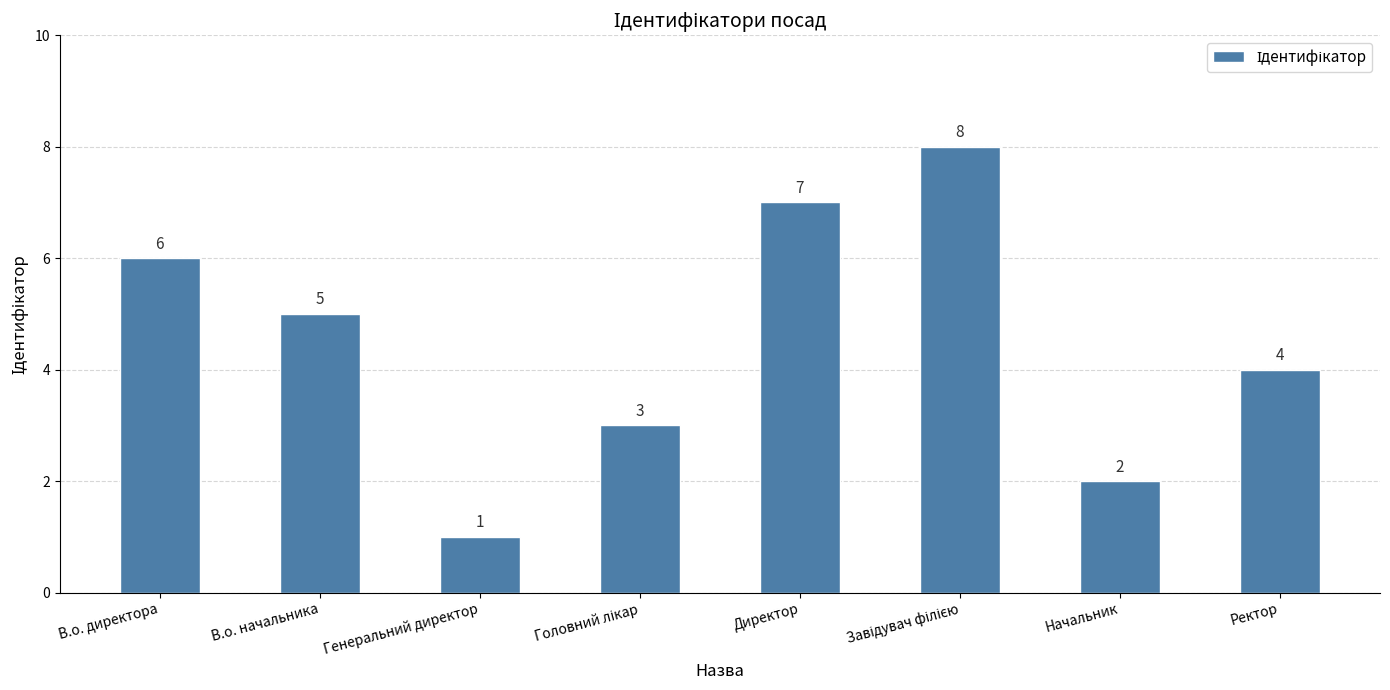

At which label does the data first exceed 5?

В.о. директора